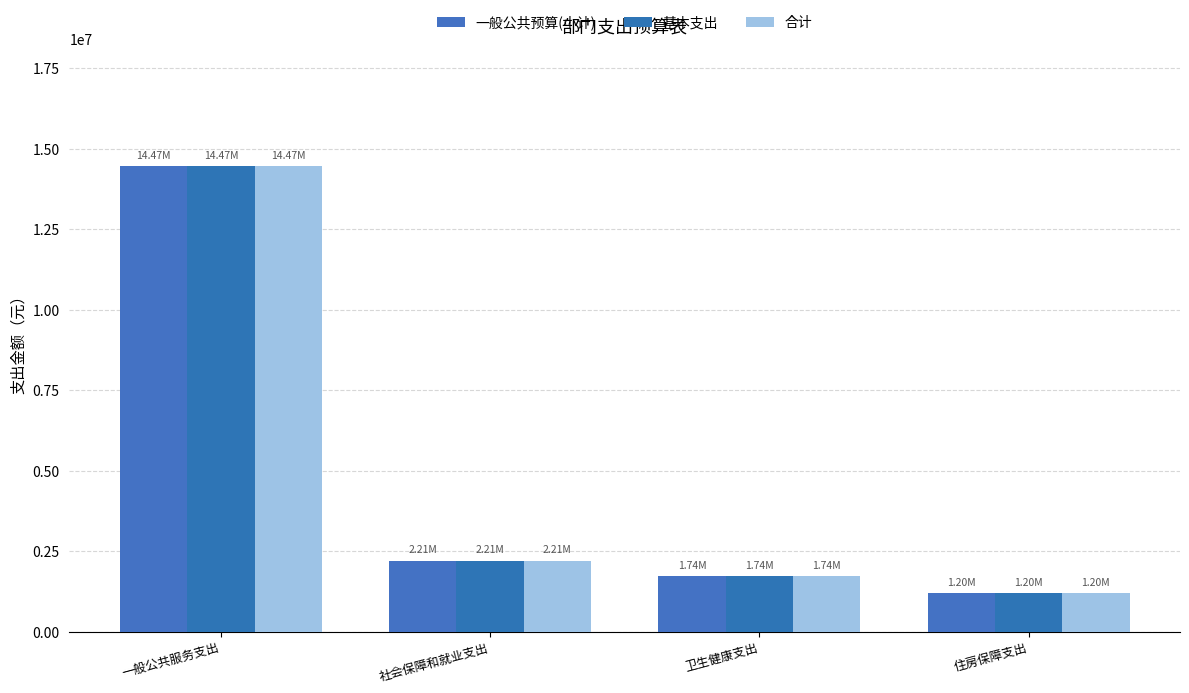

At how many categories does at least one series exceed 1280423?

3